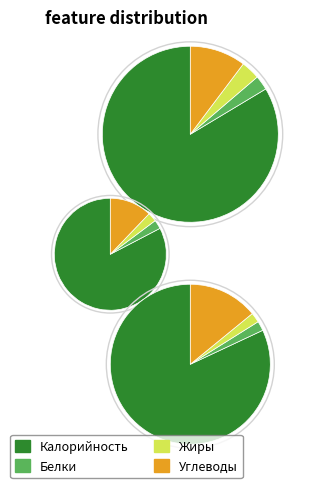

Which has a higher value, Углеводы or Жиры?

Углеводы